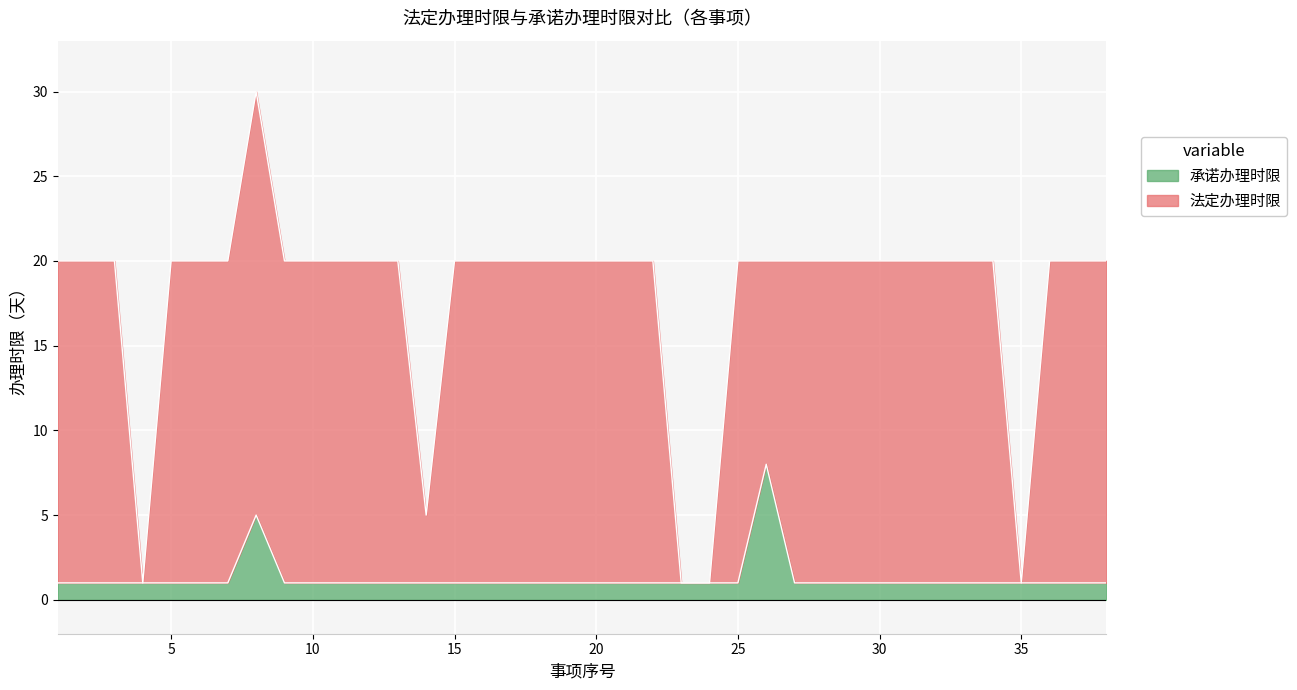

In 承诺办理时限, how many points are higher than both neighbors (excluding endpoints)?

2